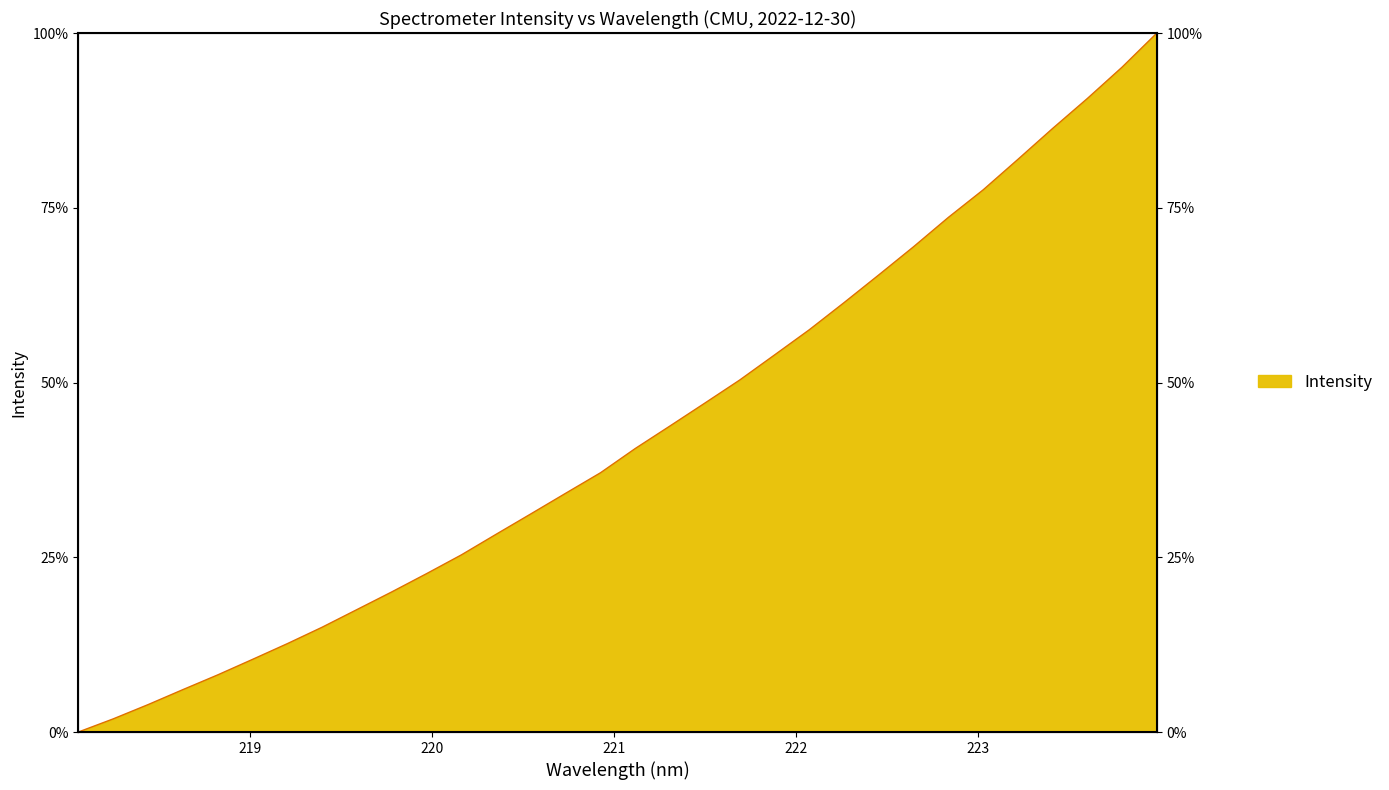

What is the change in value from 220.5444 to 223.2172?

+0.5